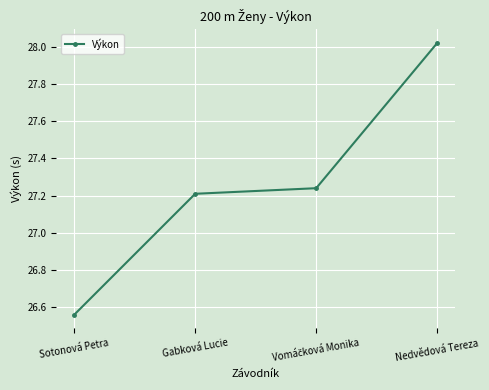

Which label corresponds to the smallest value in the chart?

Sotonová Petra